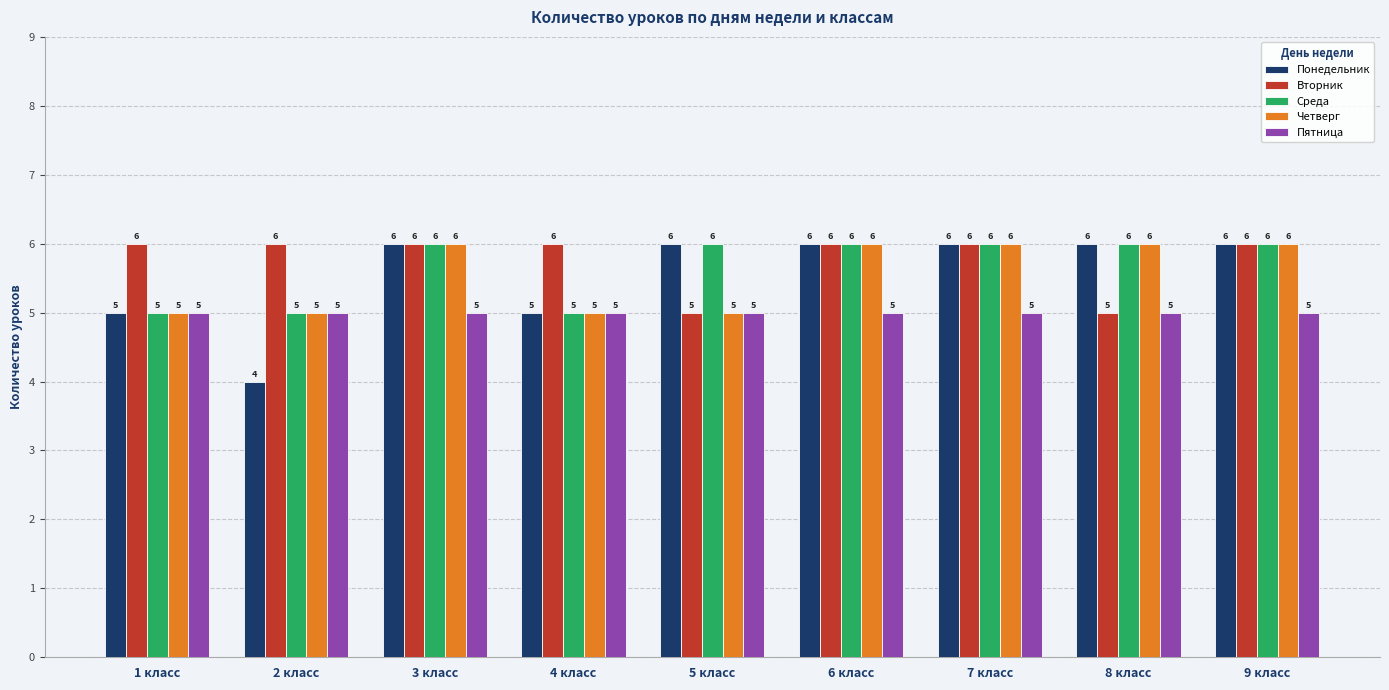

What is the label of the 3rd bar from the right?

7 класс